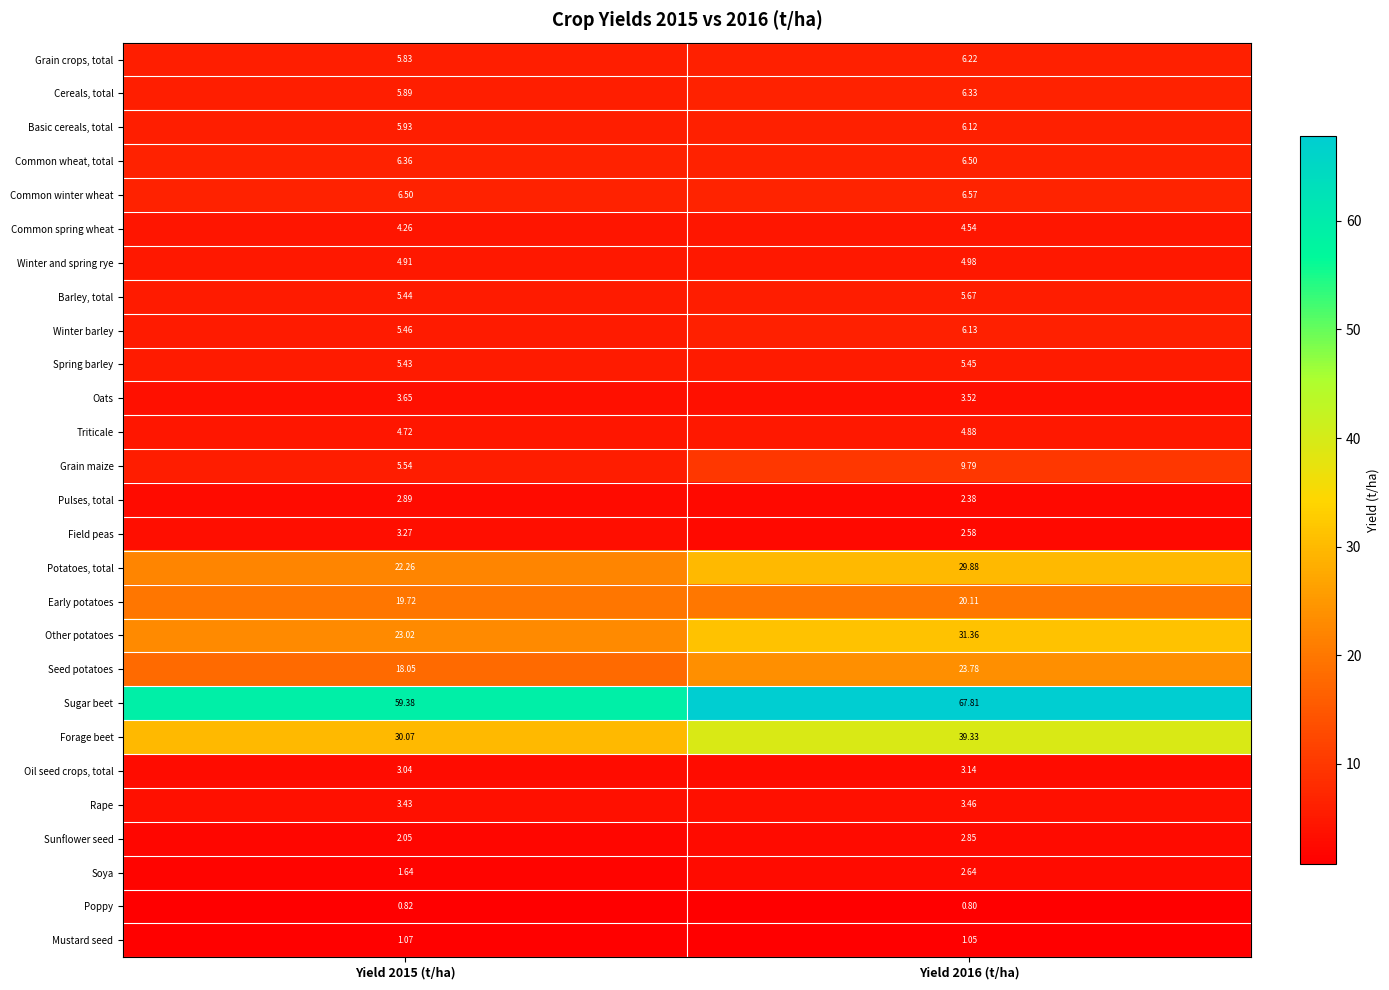

Which series has the largest range (max minus min)?

Forage beet